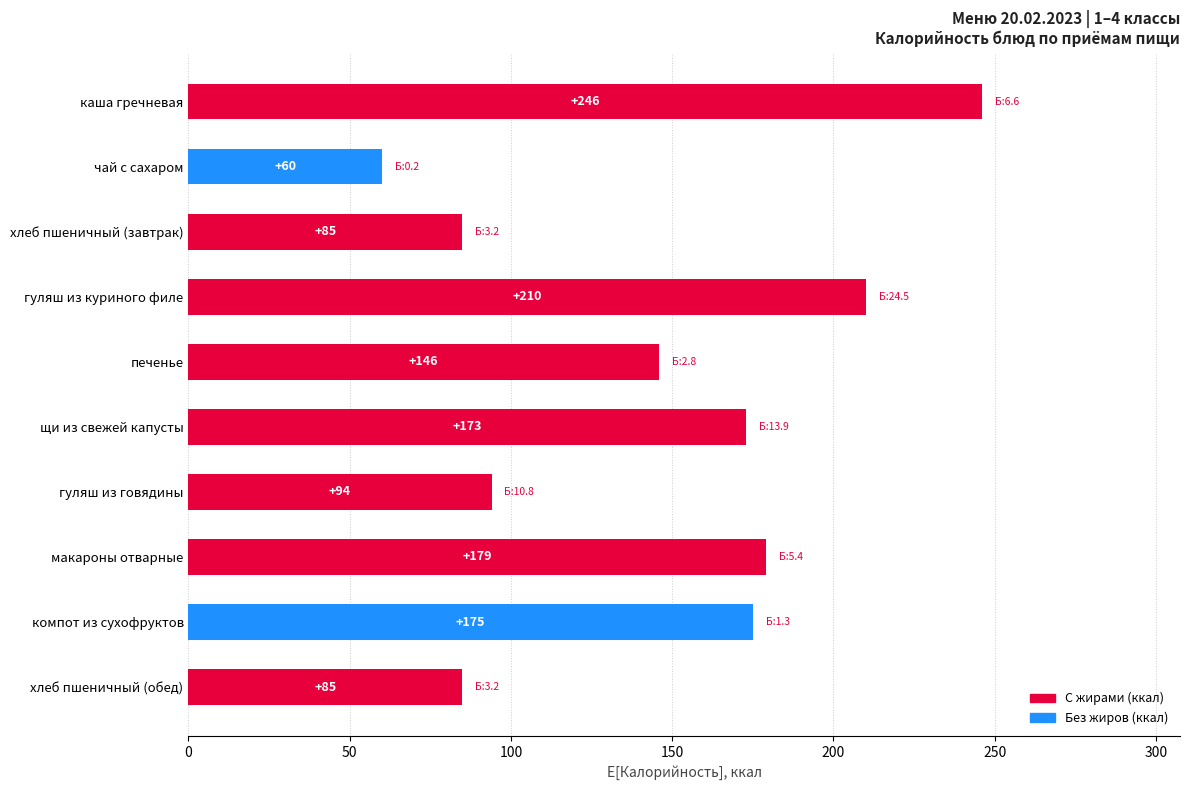

Where is the data nearest to the value 153?

печенье